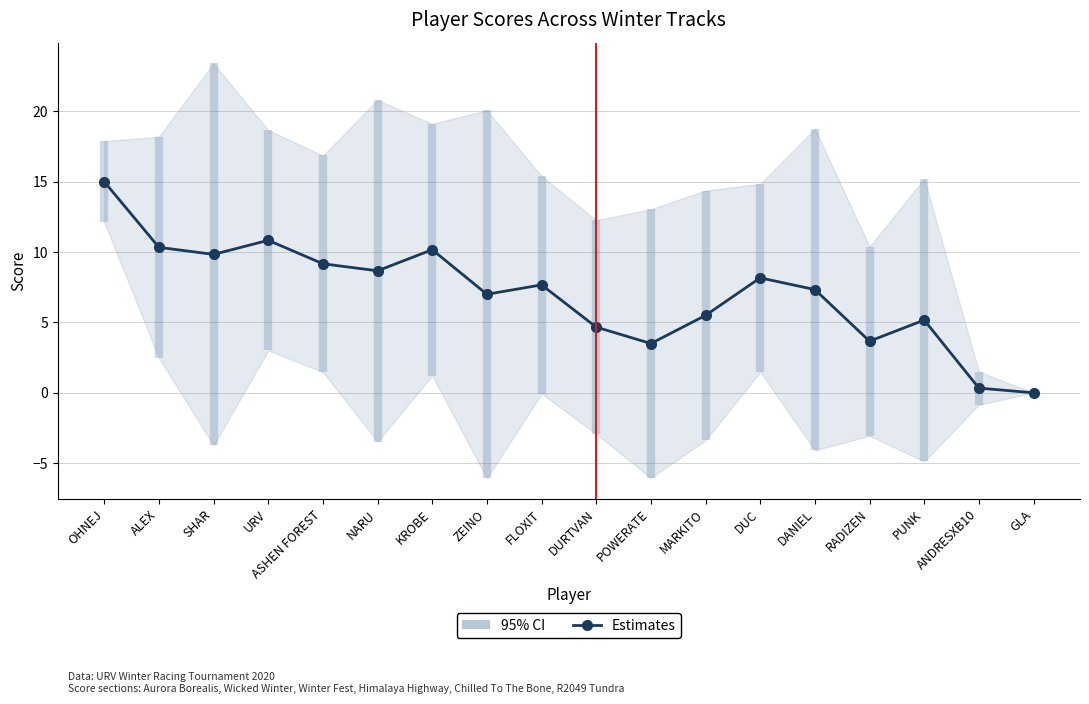

The value at PUNK is 5.2. True or false?

True